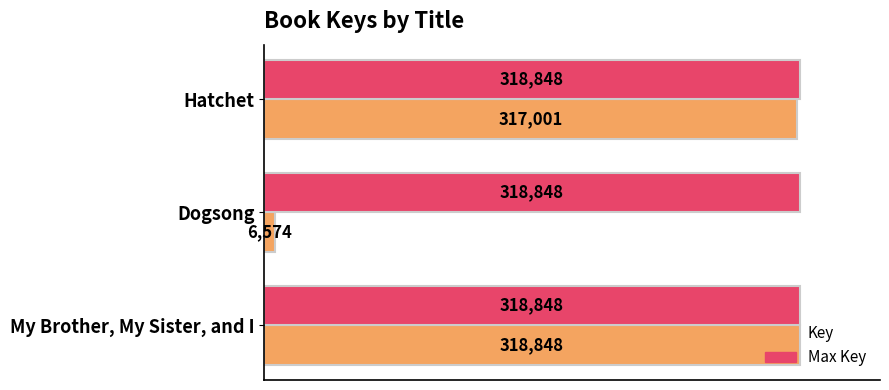

Rank the series by their average value, from lowest to highest.

Key, Max Key